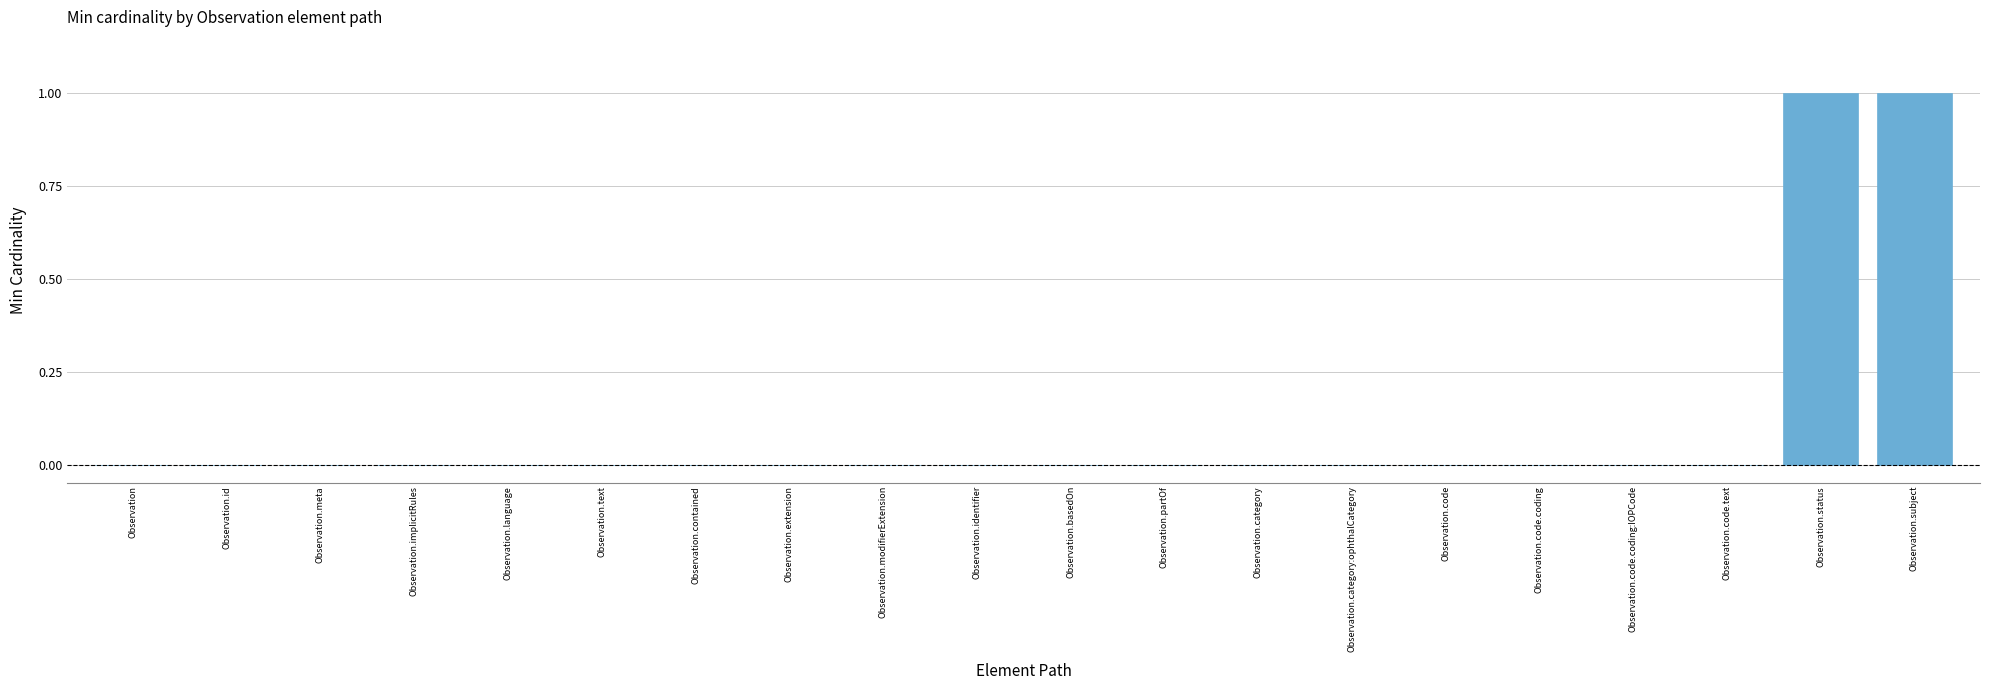

Reading left to right, list all the values displayed in this chart.

0	0	0	0	0	0	0	0	0	0	0	0	0	0	0	0	0	0	1	1